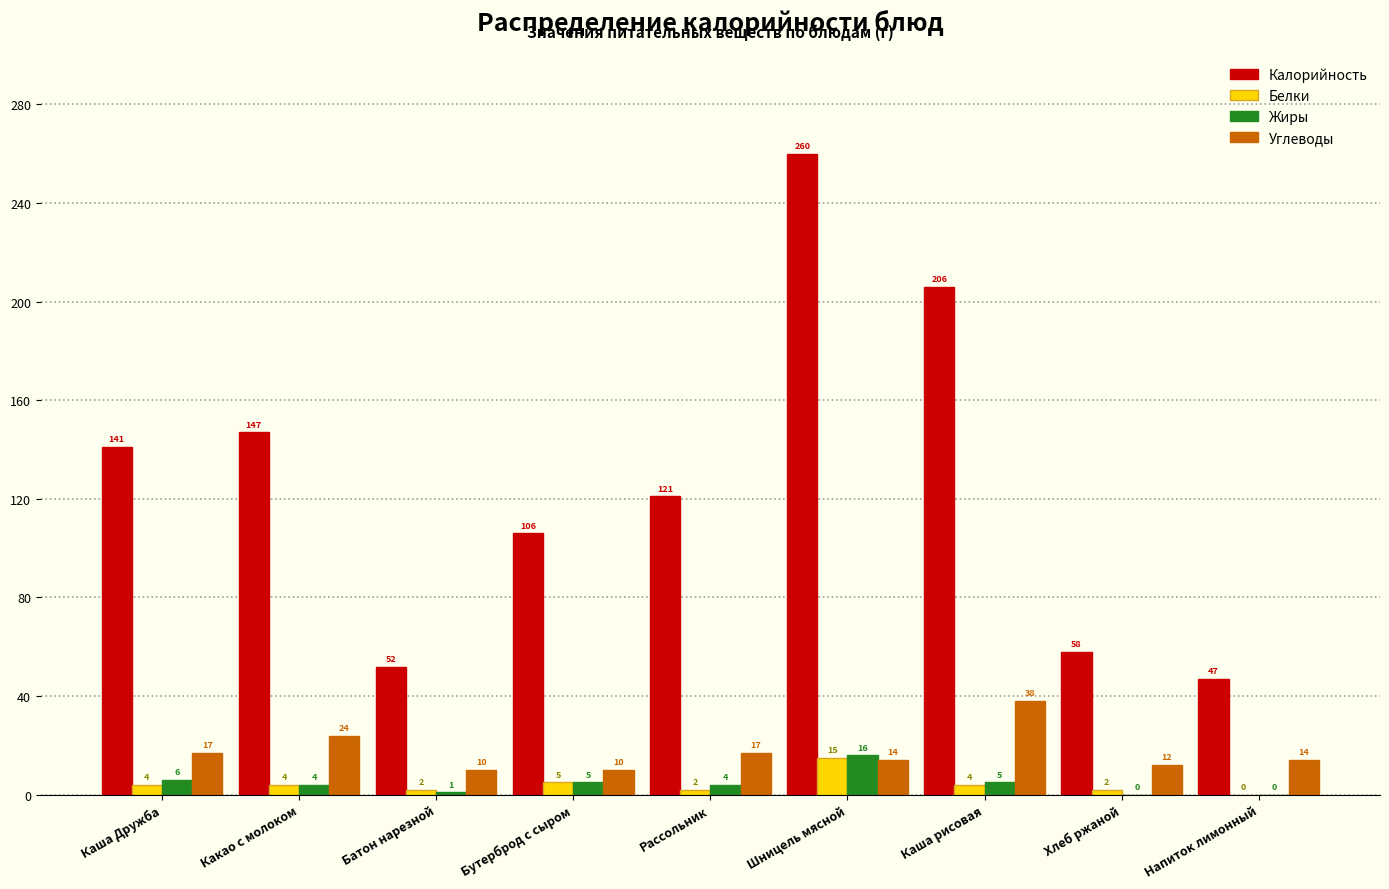

Reading right to left, list all the values displayed in this chart.

Калорийность: Напиток лимонный=47	Хлеб ржаной=58	Каша рисовая=206	Шницель мясной=260	Рассольник=121	Бутерброд с сыром=106	Батон нарезной=52	Какао с молоком=147	Каша Дружба=141
Белки: Напиток лимонный=0	Хлеб ржаной=2	Каша рисовая=4	Шницель мясной=15	Рассольник=2	Бутерброд с сыром=5	Батон нарезной=2	Какао с молоком=4	Каша Дружба=4
Жиры: Напиток лимонный=0	Хлеб ржаной=0	Каша рисовая=5	Шницель мясной=16	Рассольник=4	Бутерброд с сыром=5	Батон нарезной=1	Какао с молоком=4	Каша Дружба=6
Углеводы: Напиток лимонный=14	Хлеб ржаной=12	Каша рисовая=38	Шницель мясной=14	Рассольник=17	Бутерброд с сыром=10	Батон нарезной=10	Какао с молоком=24	Каша Дружба=17